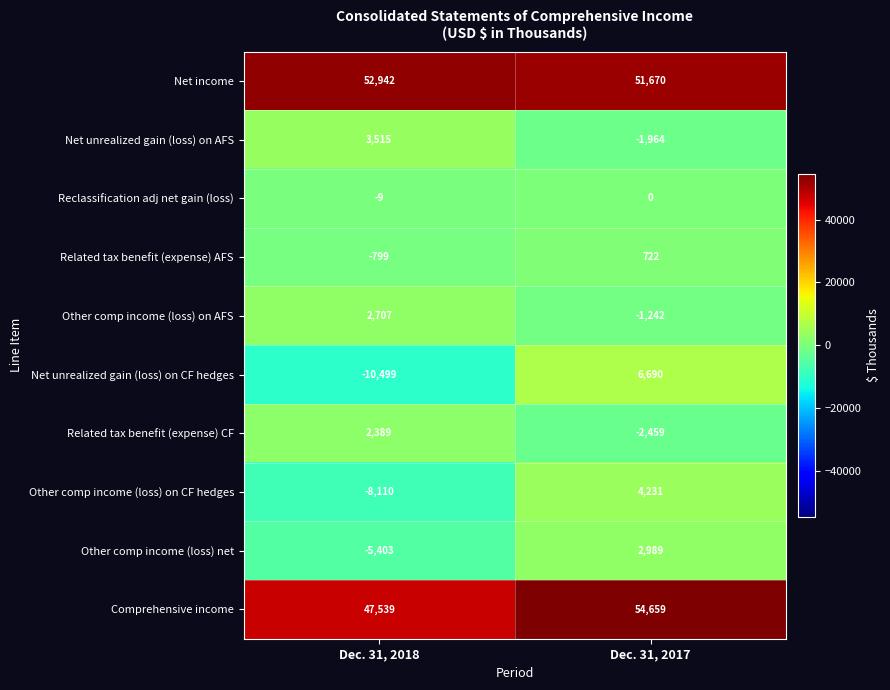

What is the total value across all series at Dec. 31, 2018?

84272